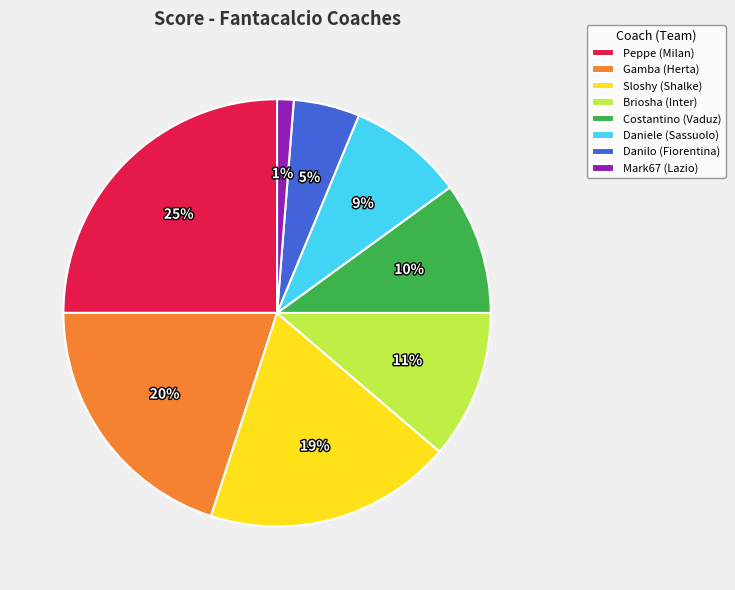

True or false: Peppe (Milan) accounts for 25% of the total.

True